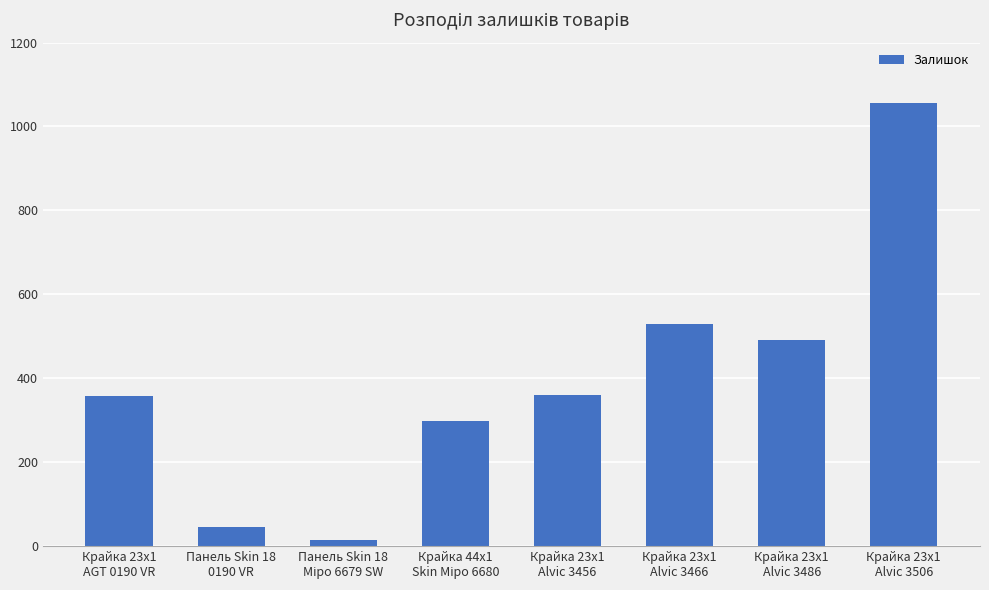

What is the difference between the second highest and second lowest values?

482